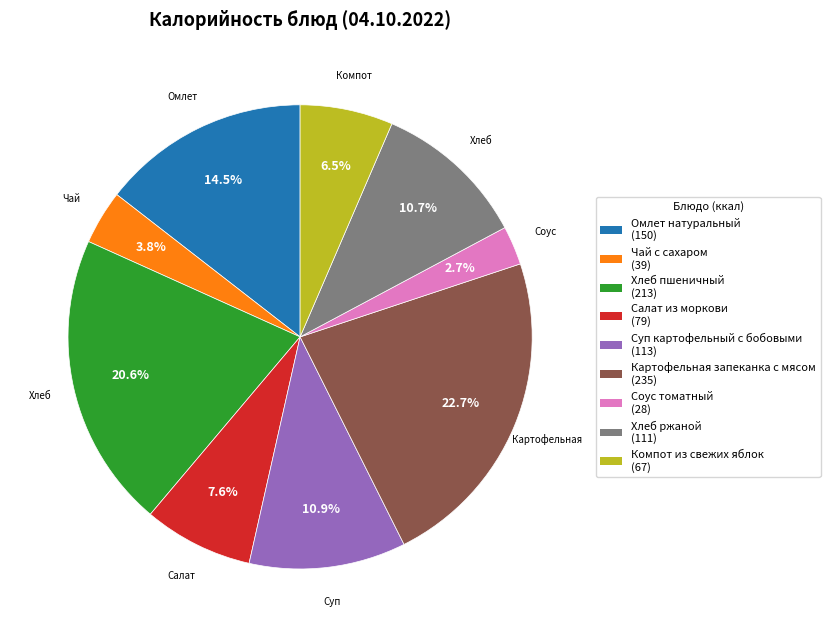

Between Хлеб ржаной and Салат из моркови, which is larger?

Хлеб ржаной